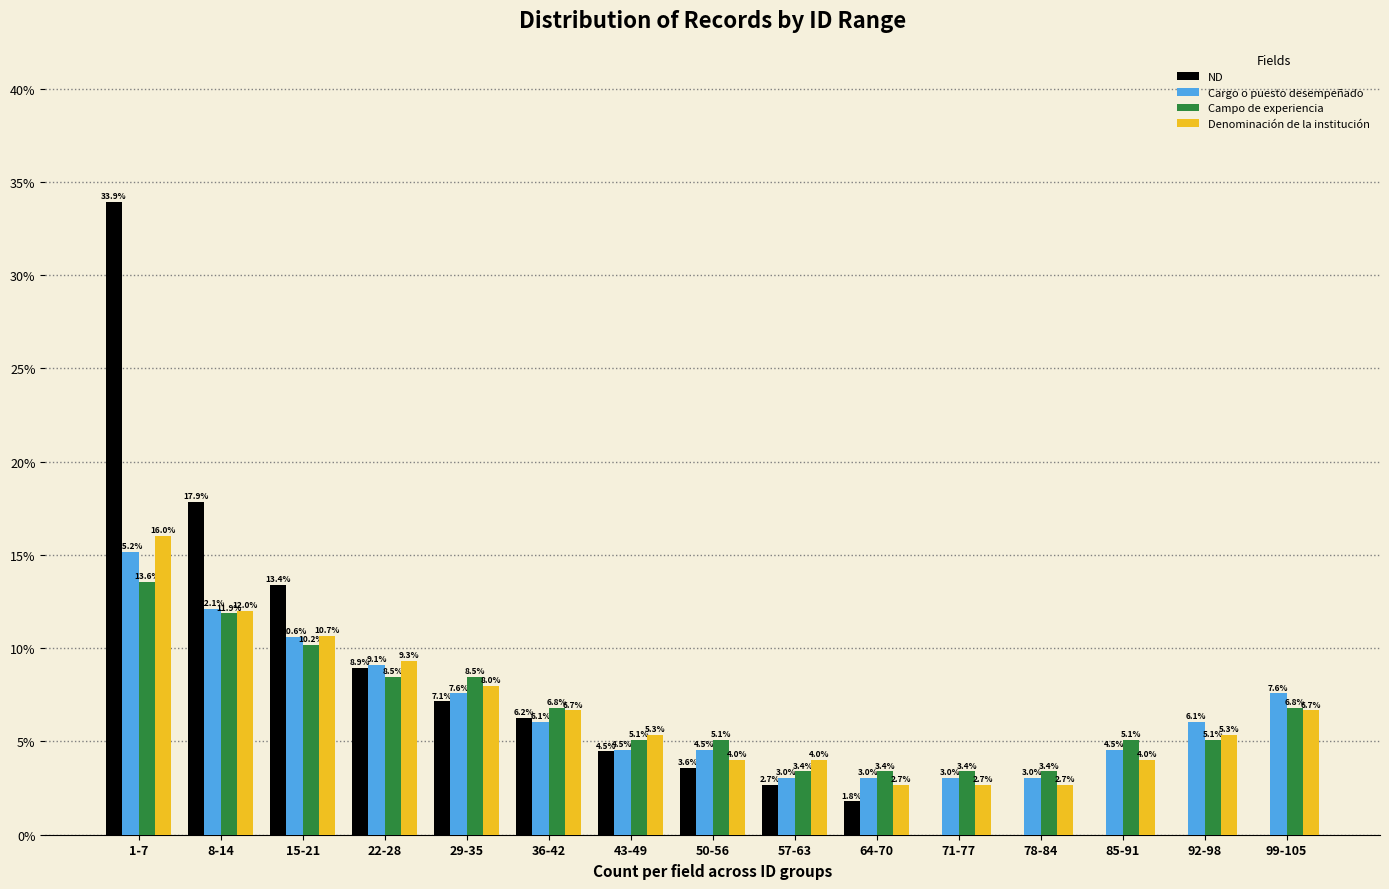

How many data points does each series have?

15